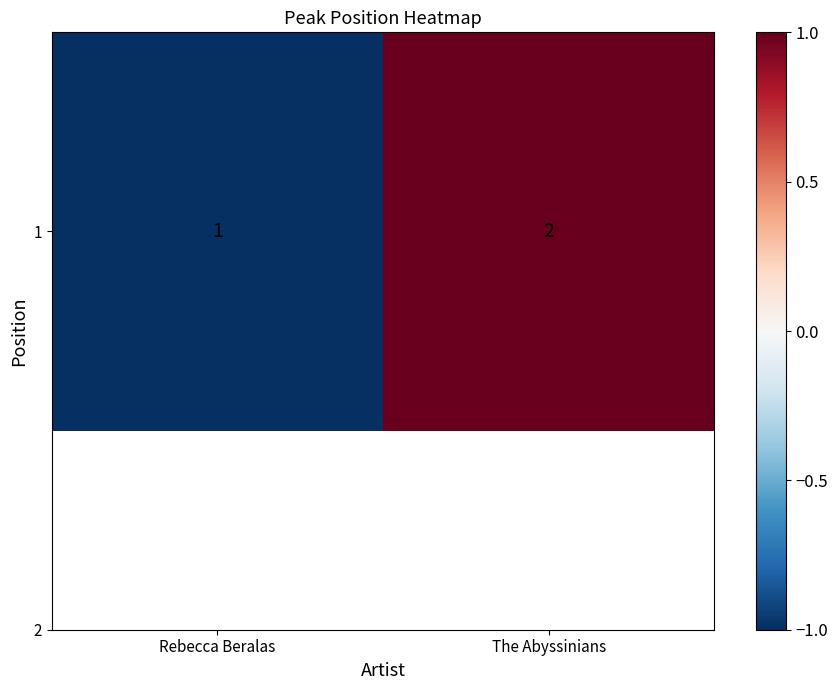

What is the maximum value shown in the chart?

1